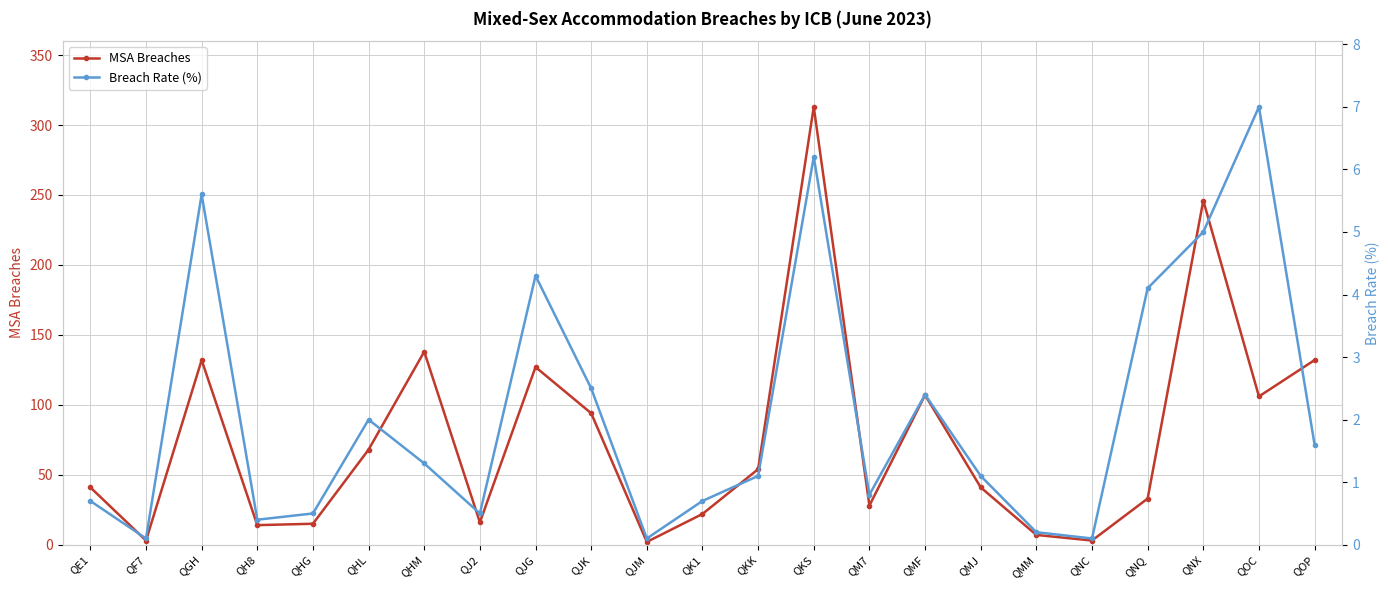

How many lines are shown in the chart?

2